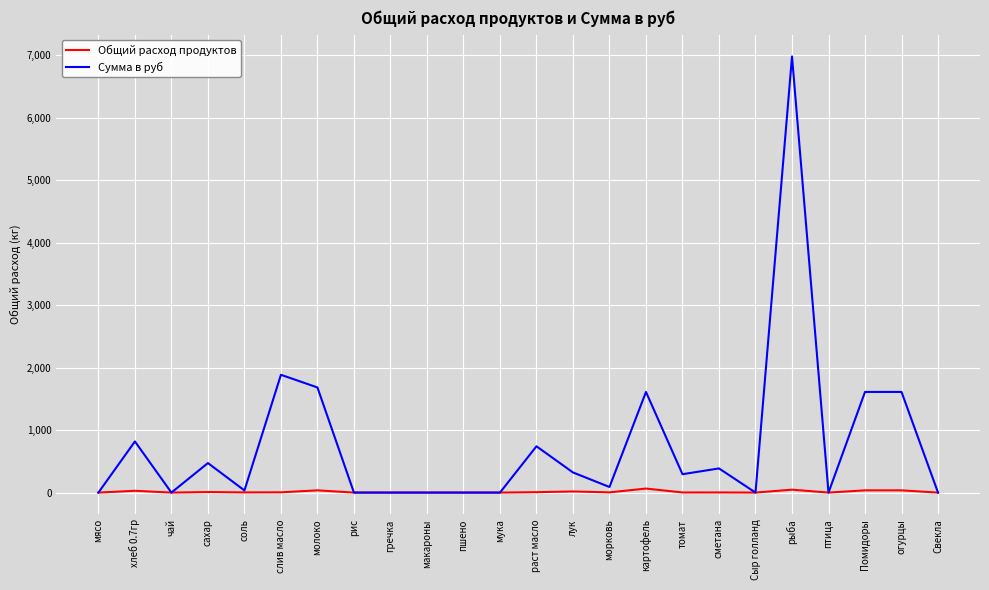

Does the chart display data point markers on the line(s)?

No